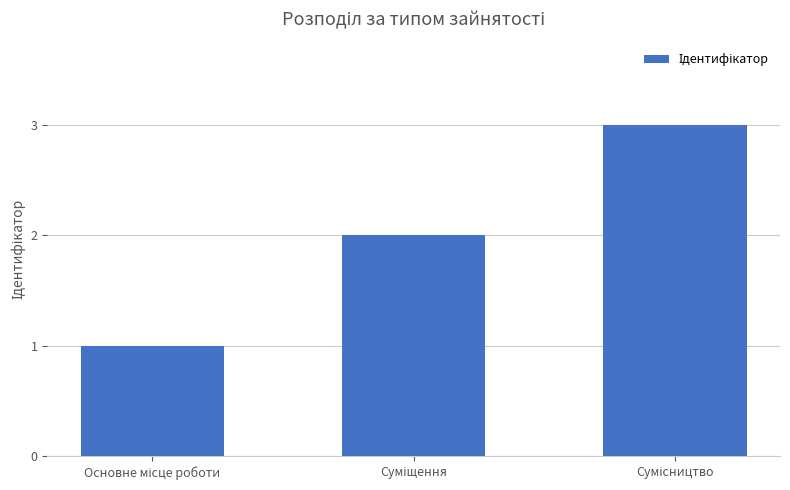

What is the maximum value shown in the chart?

3